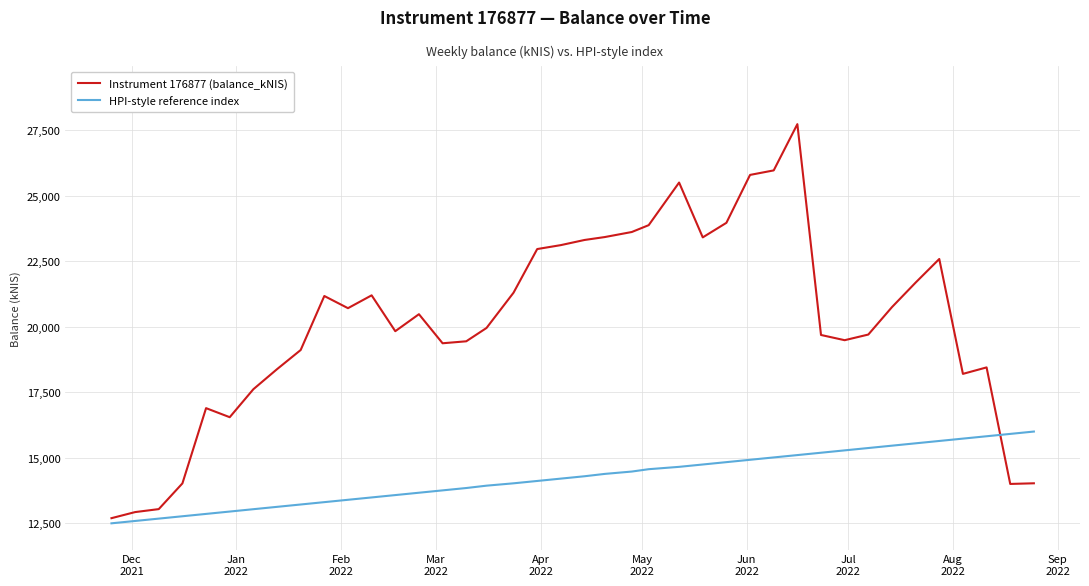

Which series has the widest spread of values?

Instrument 176877 (balance_kNIS)